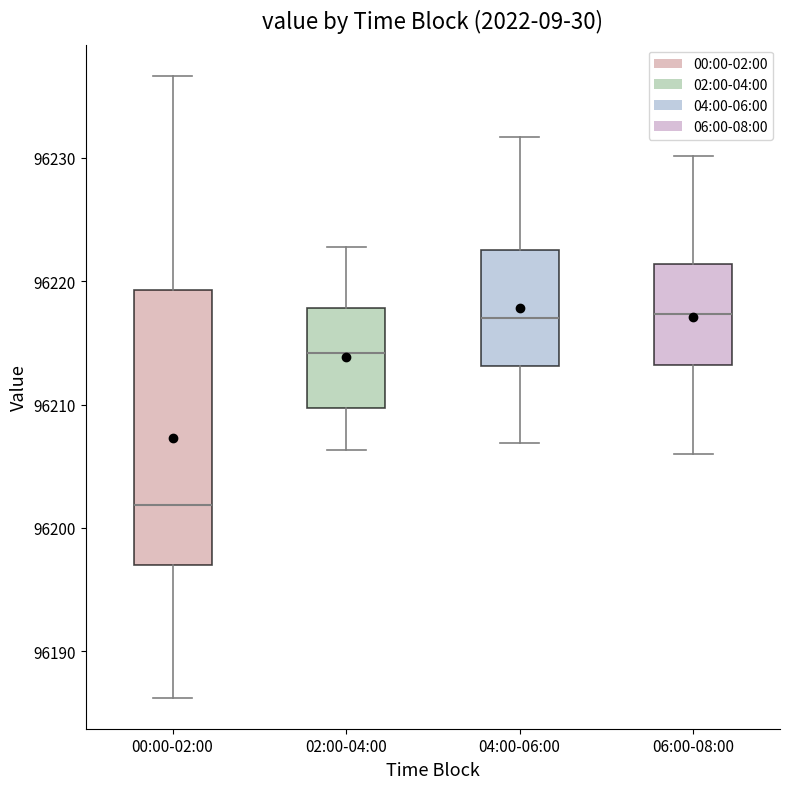

Comparing the boxes themselves (not the whiskers), which one is the tallest?

00:00-02:00